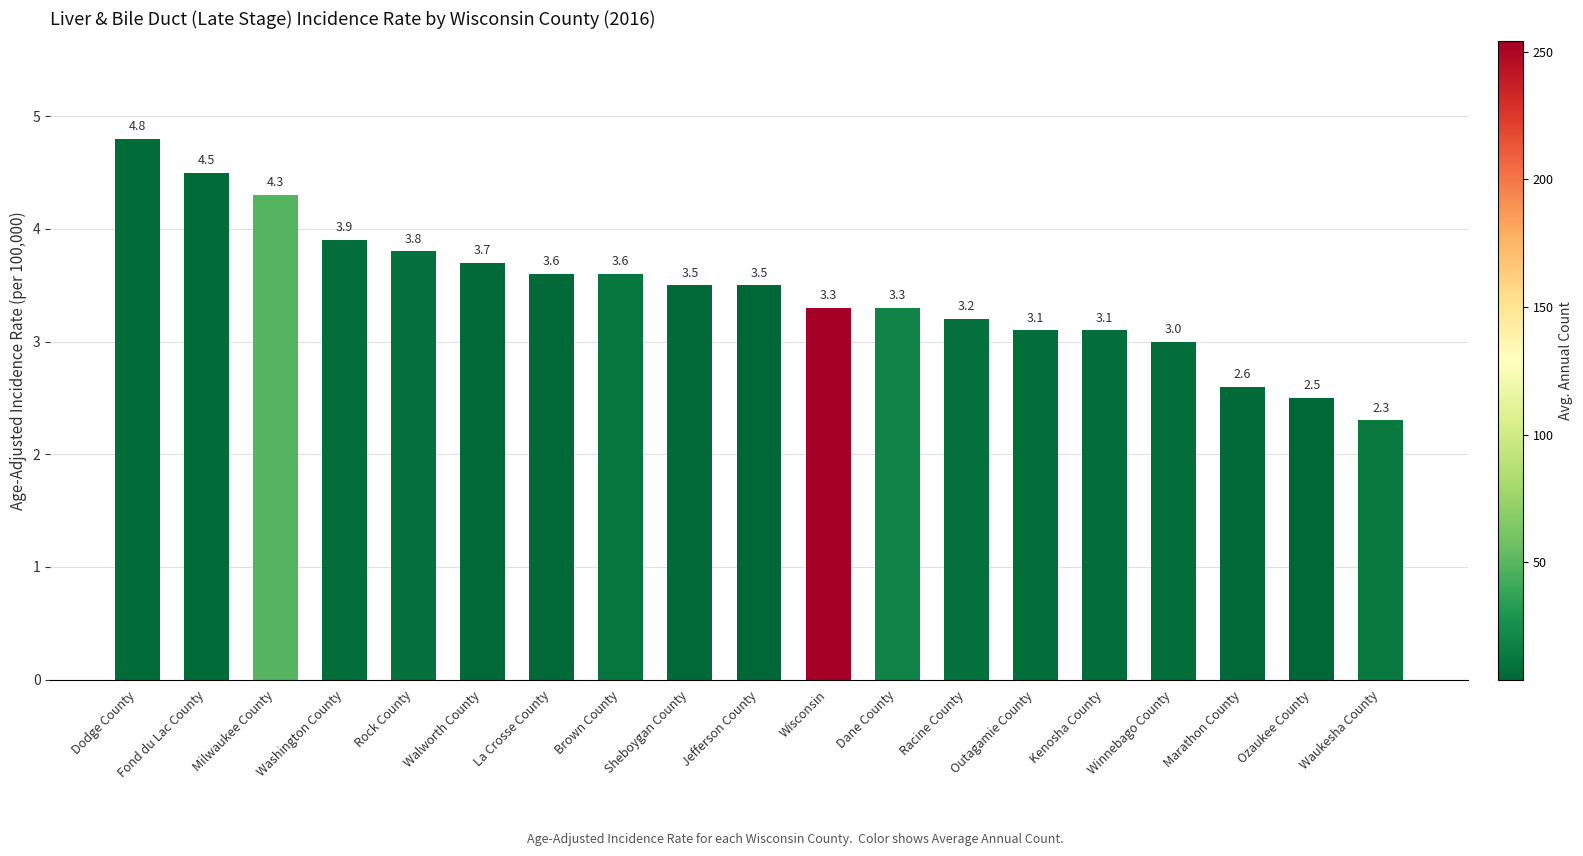

How many bars are there in total?

19